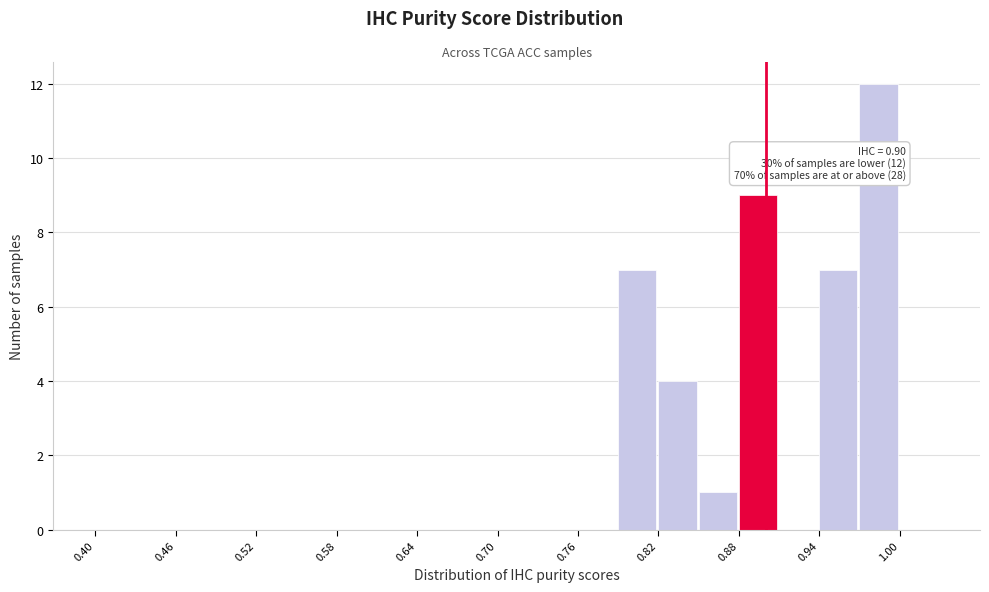

Around what value on the x-axis is the tallest bar? Give the approximate position of its centre, as read against the axis.

0.98